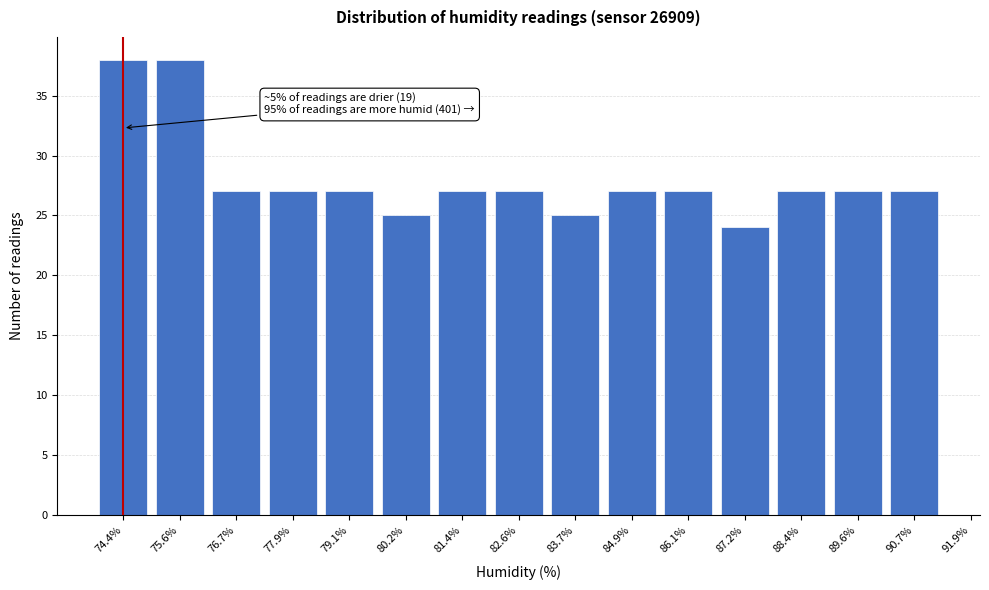

Reading right to left, extract all data points from this chart.

27	27	27	24	27	27	25	27	27	25	27	27	27	38	38